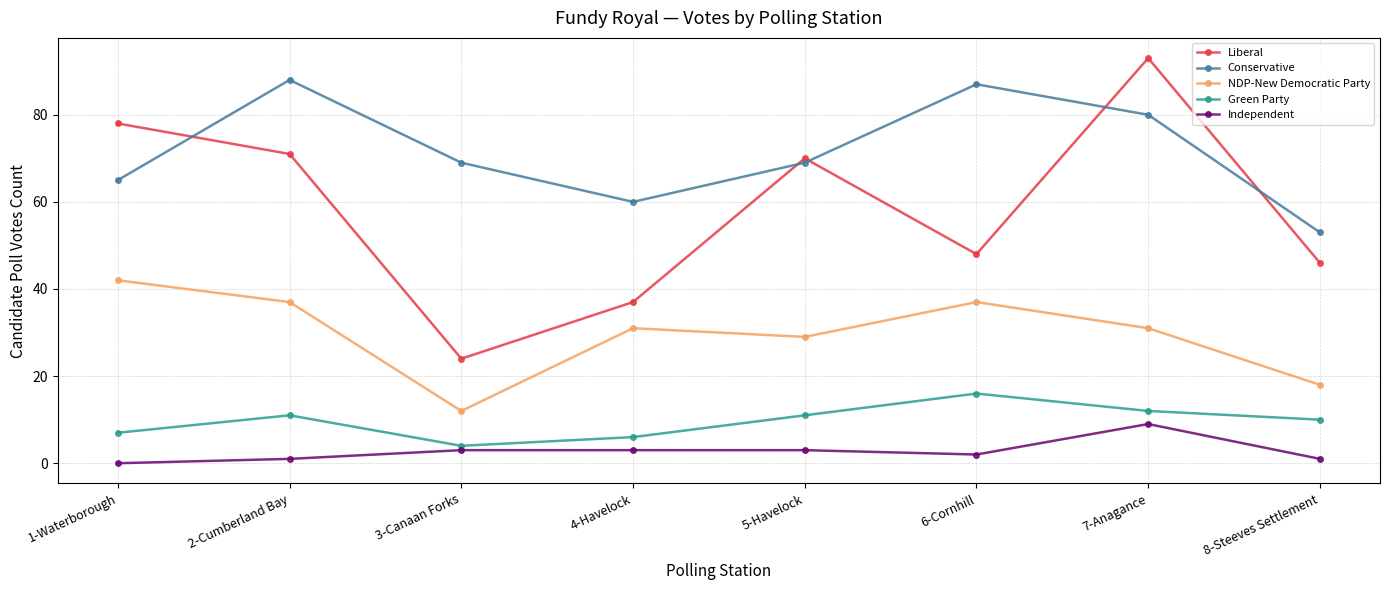

True or false: NDP-New Democratic Party has a value of 29 at 8-Steeves Settlement.

False